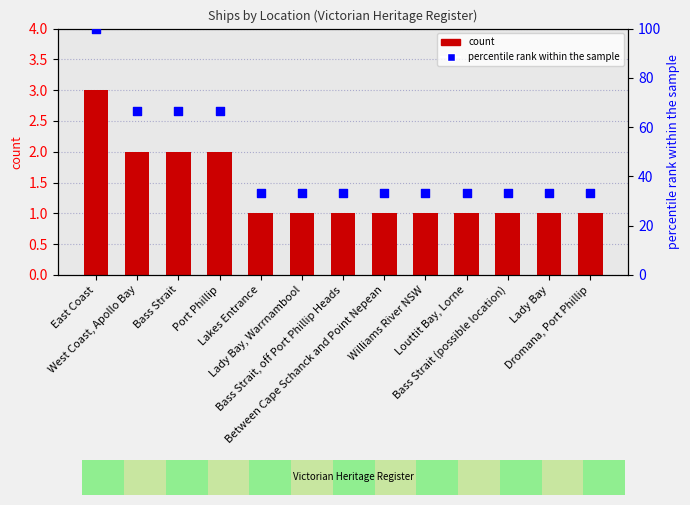

Which series has the largest Y range (max minus min)?

percentile rank within the sample